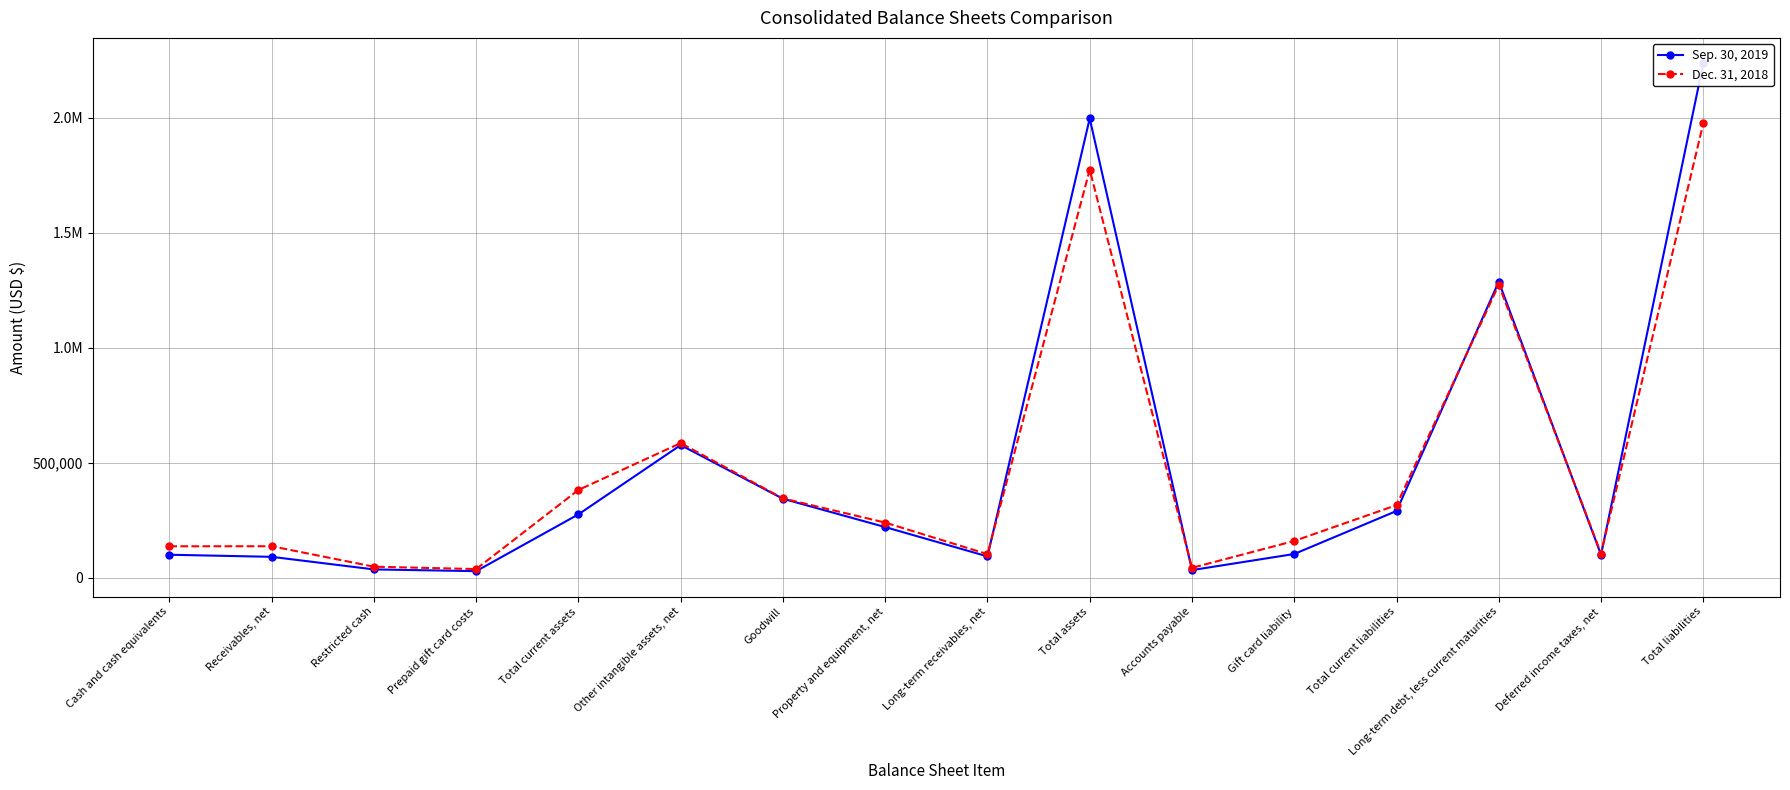

What is the difference between the second highest and minimum values in the Dec. 31, 2018 series?

1736485